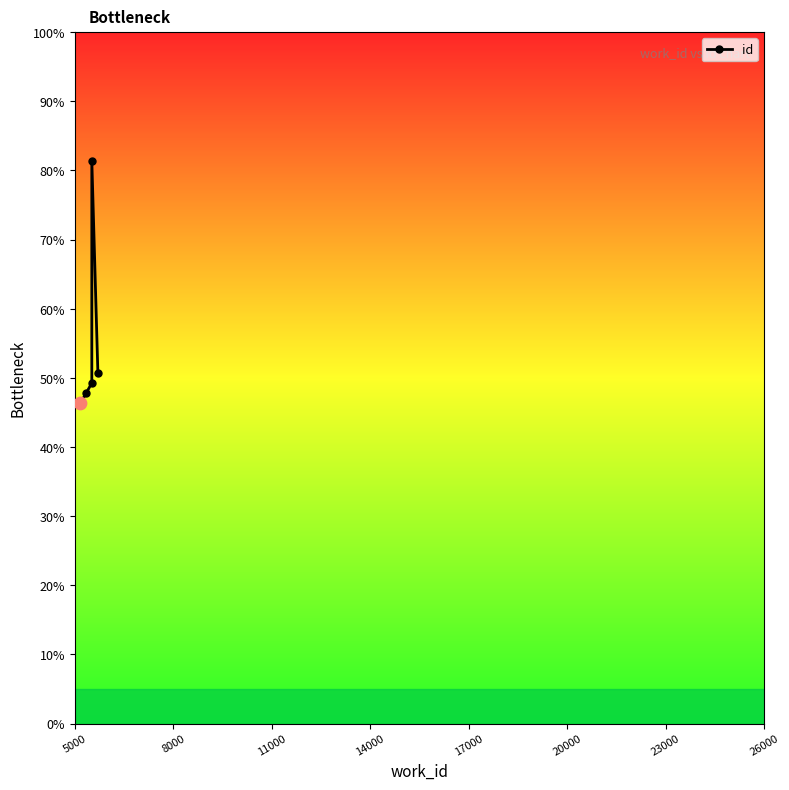

Approximately how many times larger is the value at 8000 compared to 5000?

1.0